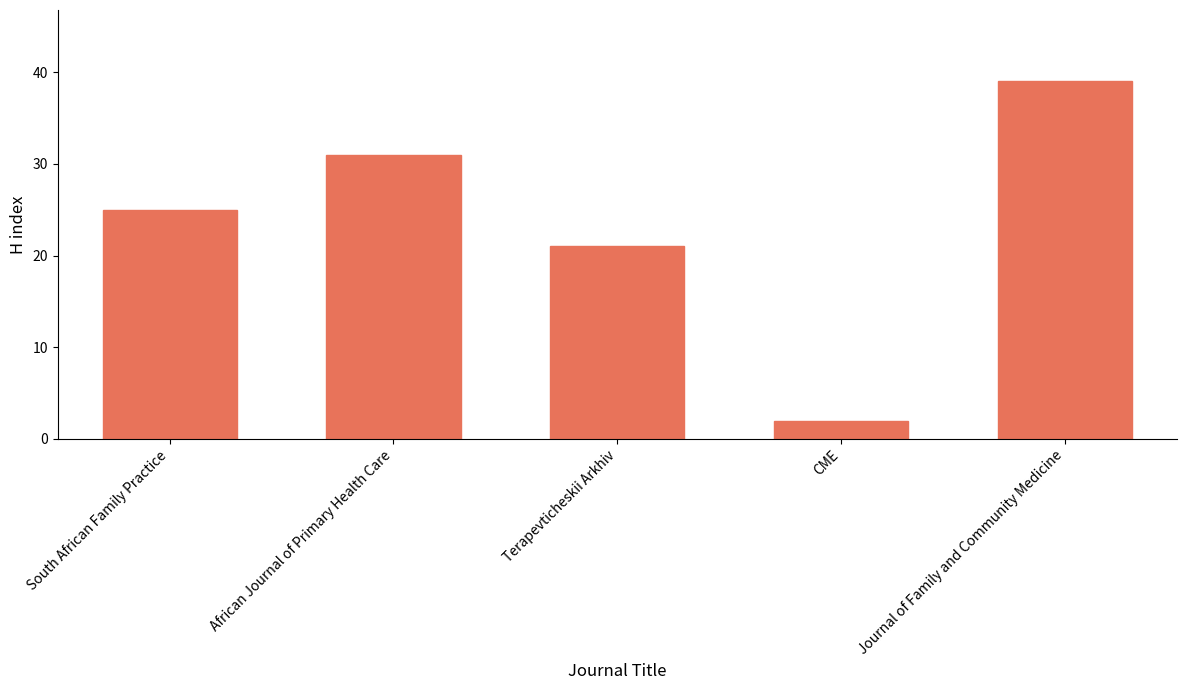

Does the chart contain stacked bars?

No